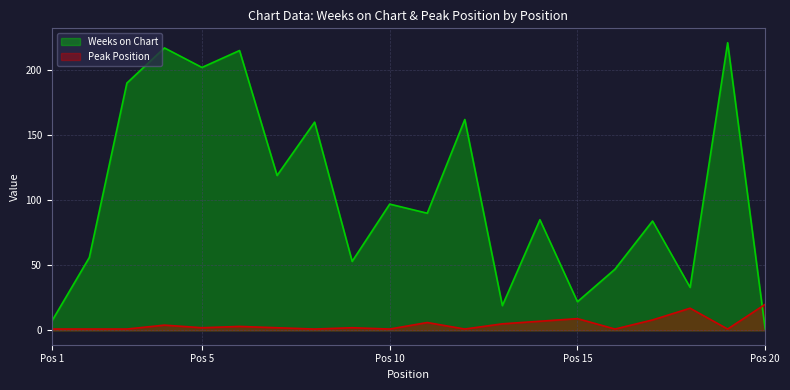

Which series has the widest spread of values?

Weeks on Chart